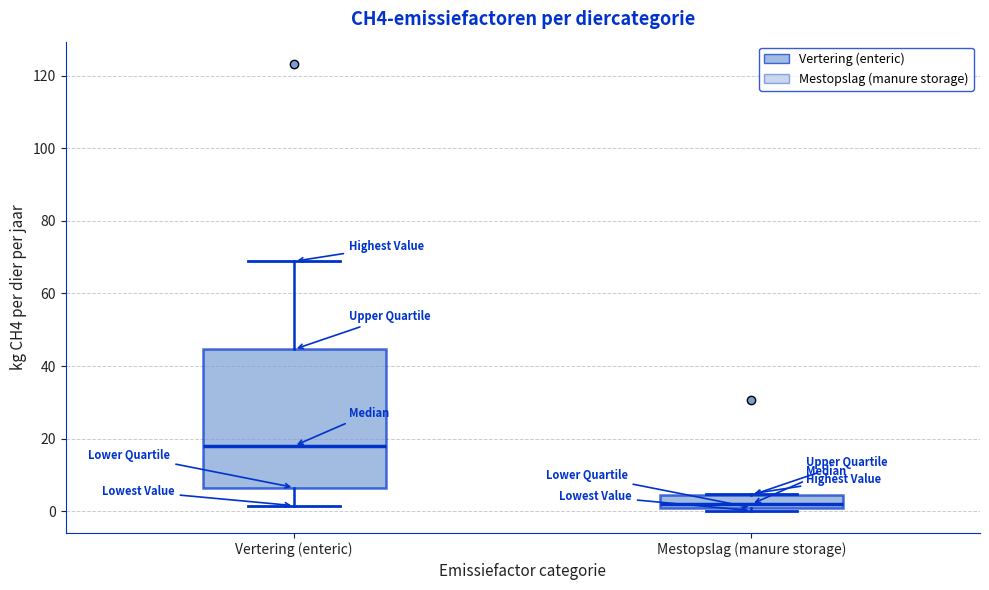

Reading left to right, read every box against the y-axis: the position of its median line, the range the box covers, and the ends of its whiskers. The values are not printed on the chart, so give them approximately, as read against the axis.

Vertering (enteric): median 18, box 6 to 44, whiskers 2 to 68
Mestopslag (manure storage): median 2, box 0 to 4, whiskers 0 (just below the box's lower edge) to 4